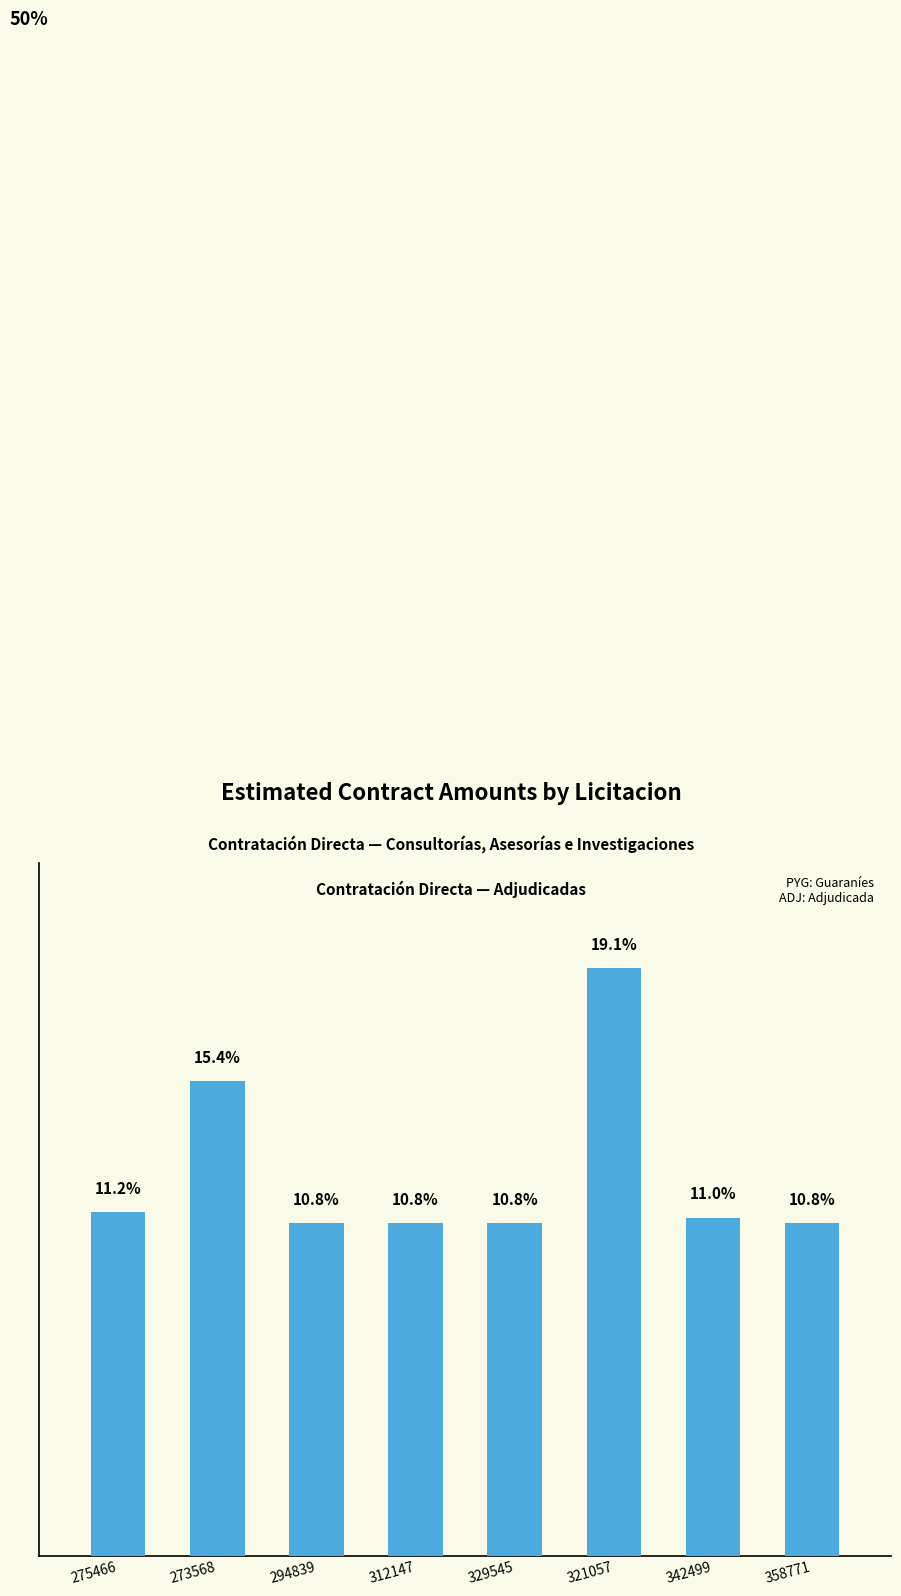

What is the change in value from 321057 to 358771?

-21500000